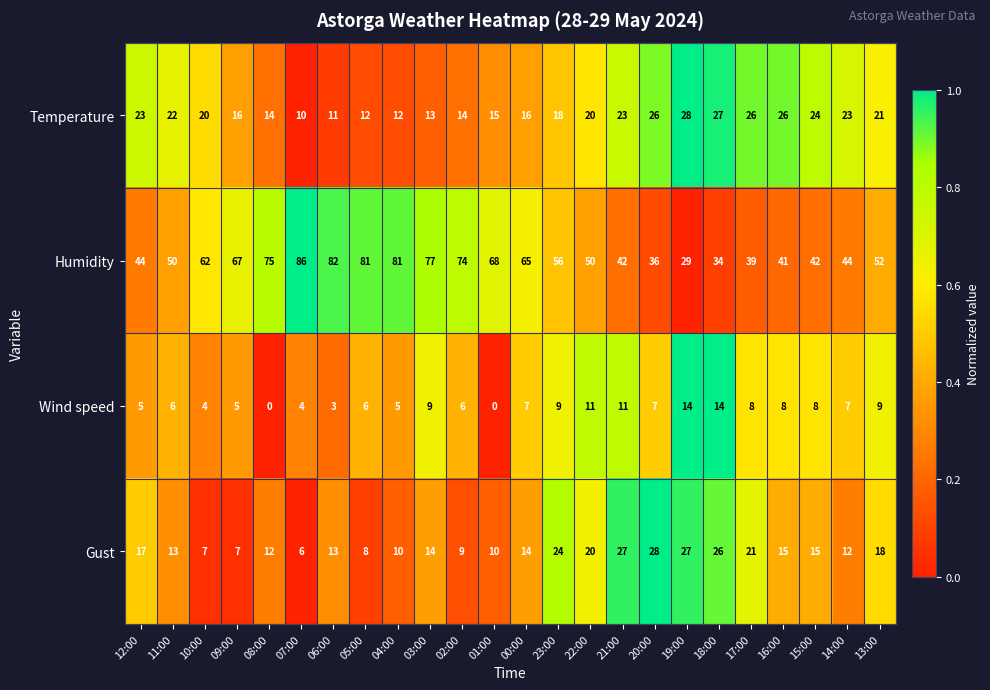

What value does the Humidity series have at 06:00, to the nearest 5?

80